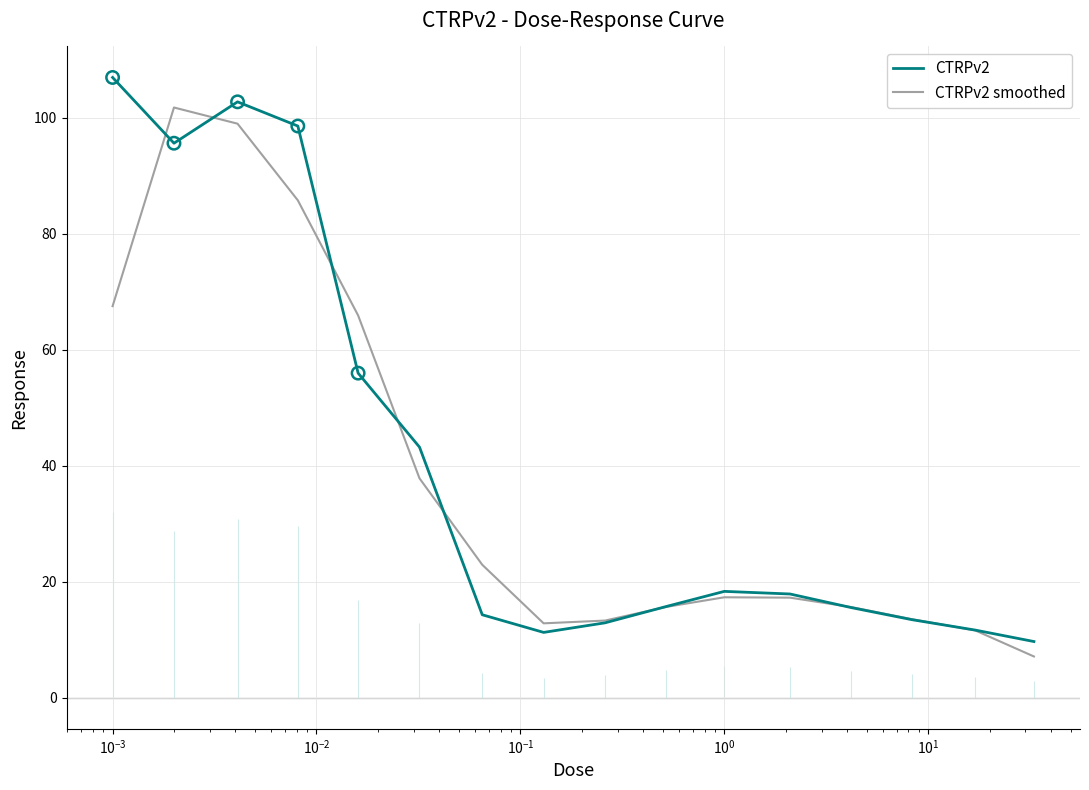

At how many categories does at least one series exceed 41?

6